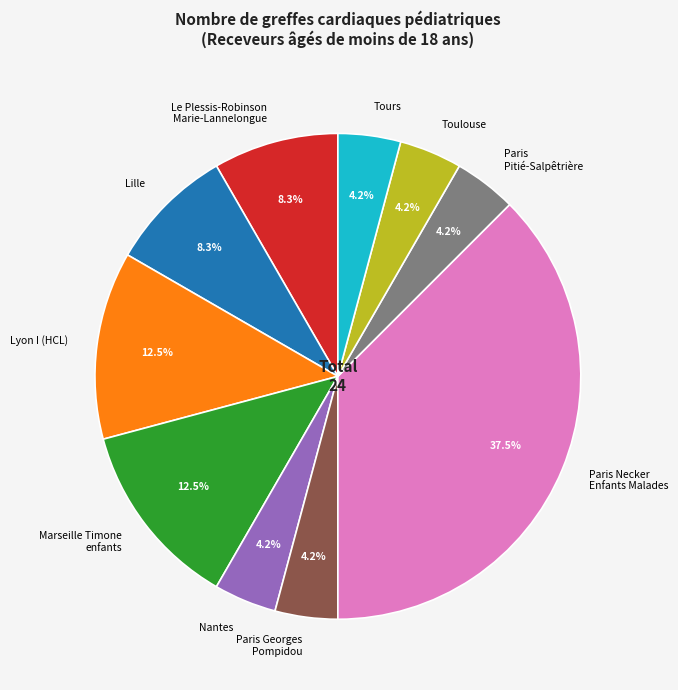

Approximately how many times larger is the value at Le Plessis-Robinson Marie-Lannelongue compared to Lyon I (HCL)?

0.7